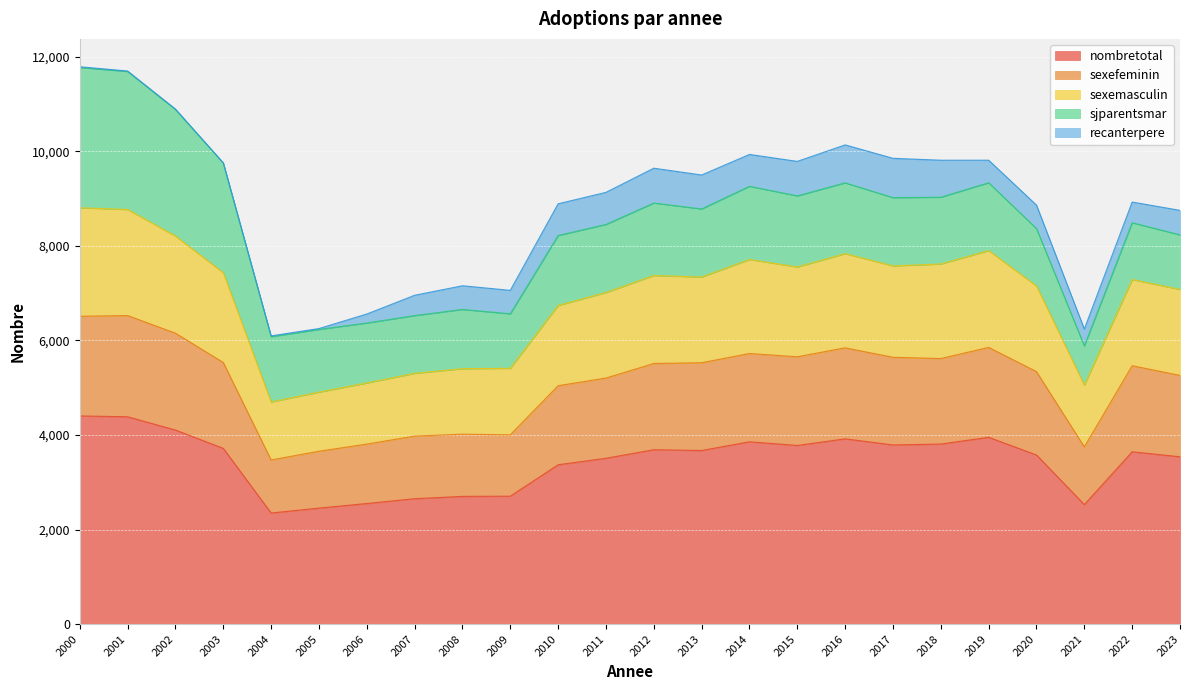

The value of nombretotal at 2017 is 3789. True or false?

True